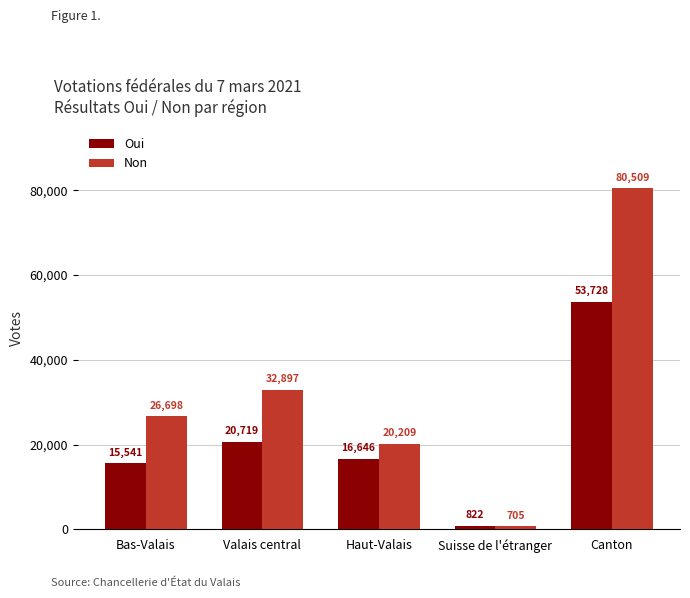

Which series changed the most between Bas-Valais and Valais central?

Non